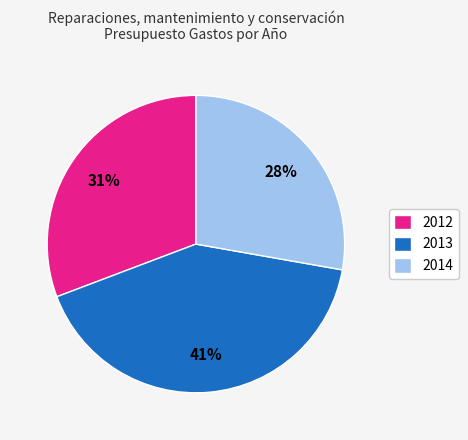

How many segments does this pie chart have?

3